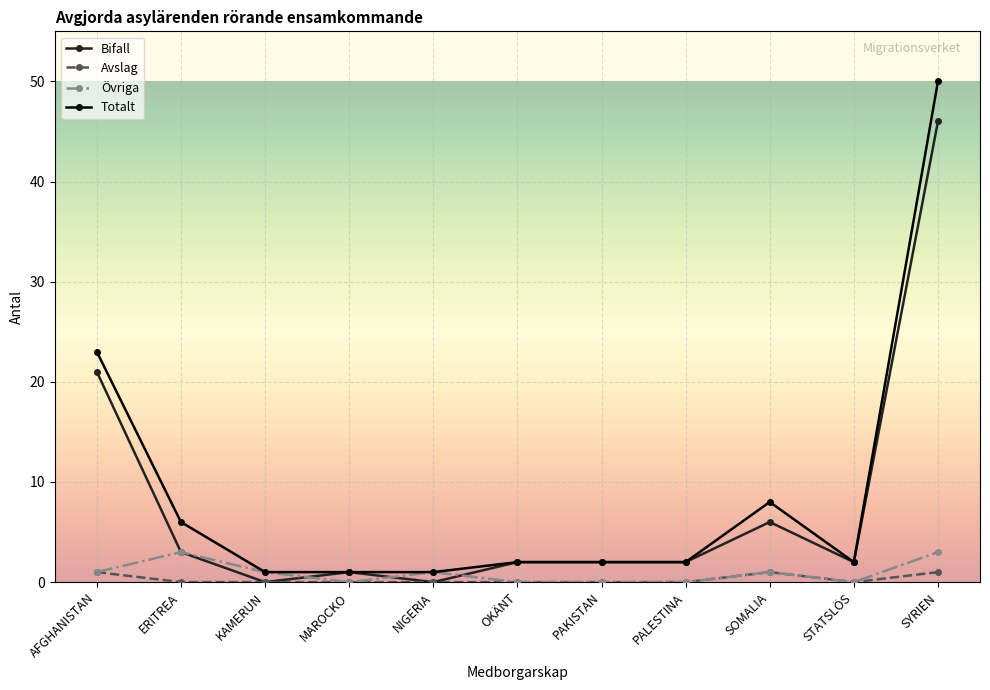

Is it true that Bifall equals 17 at NIGERIA?

False